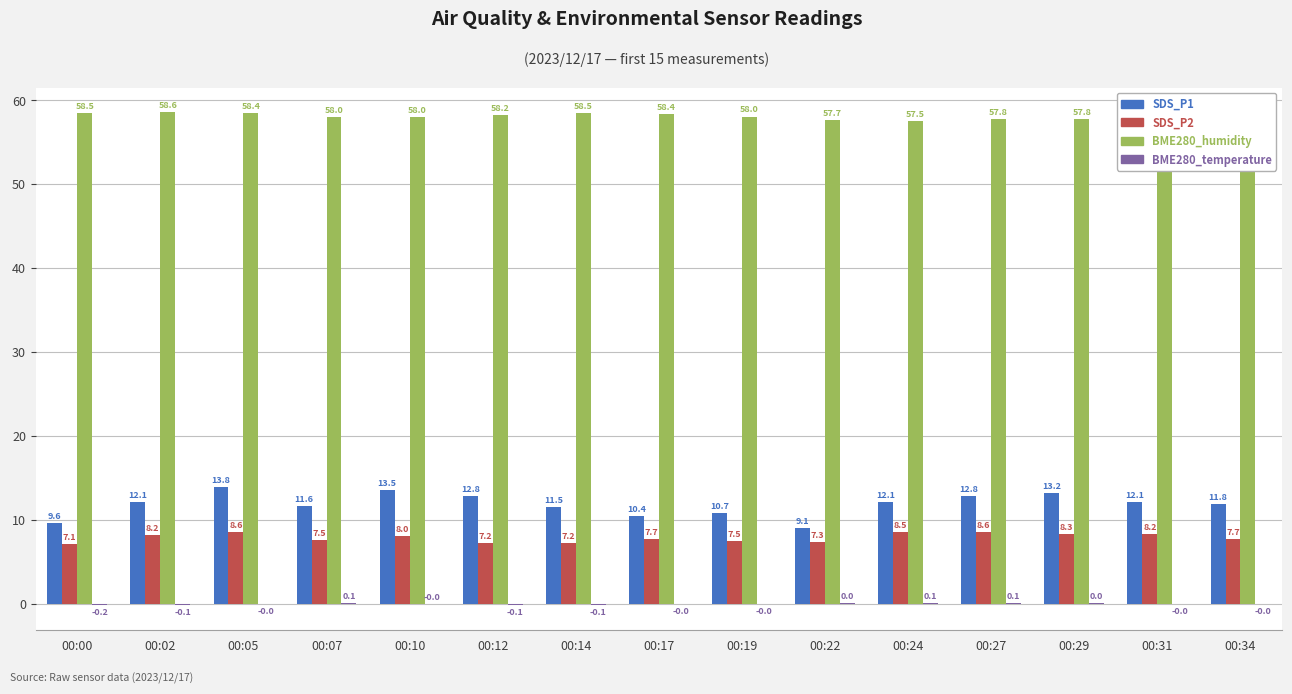

At which category does the chart reach its peak across all series?

00:02